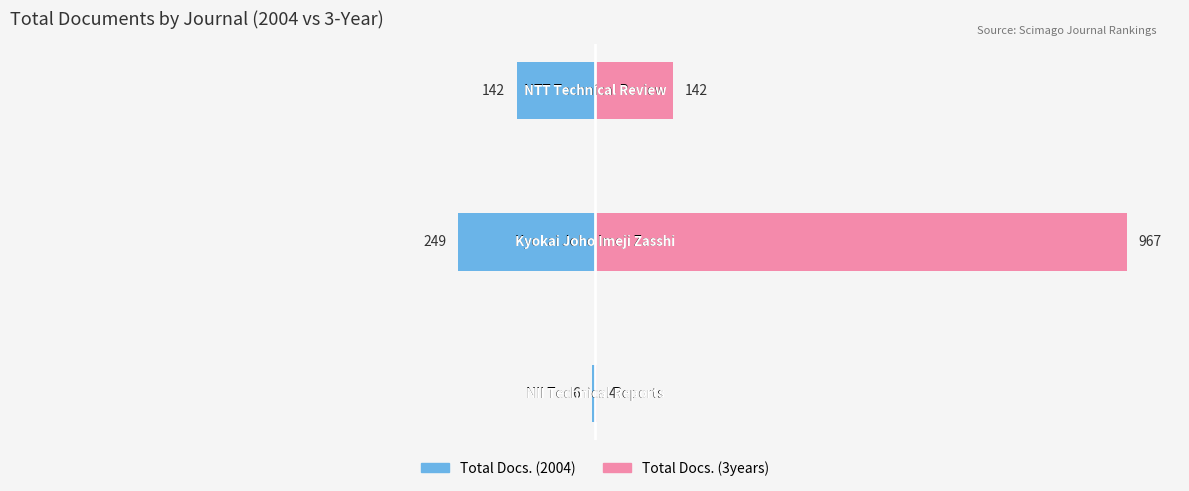

Is it true that Total Docs. (2004) equals -249 at 1?

True